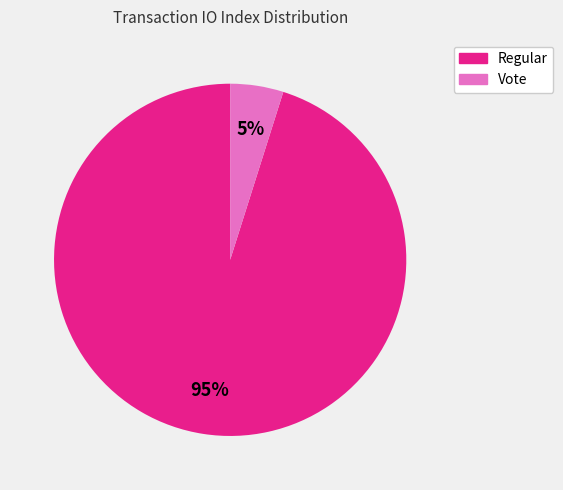

Is it true that Regular is 95% of the pie?

True